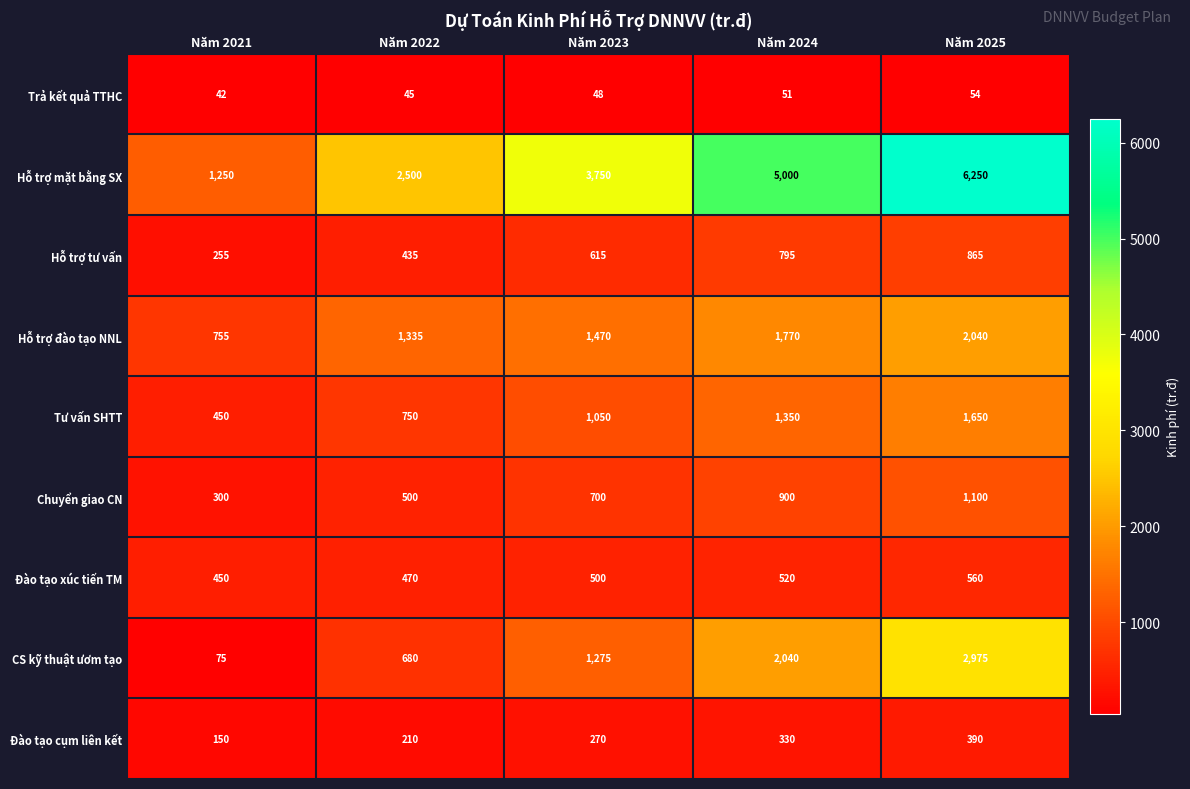

Between Năm 2022 and Năm 2025, which series saw the biggest shift?

Hỗ trợ mặt bằng SX